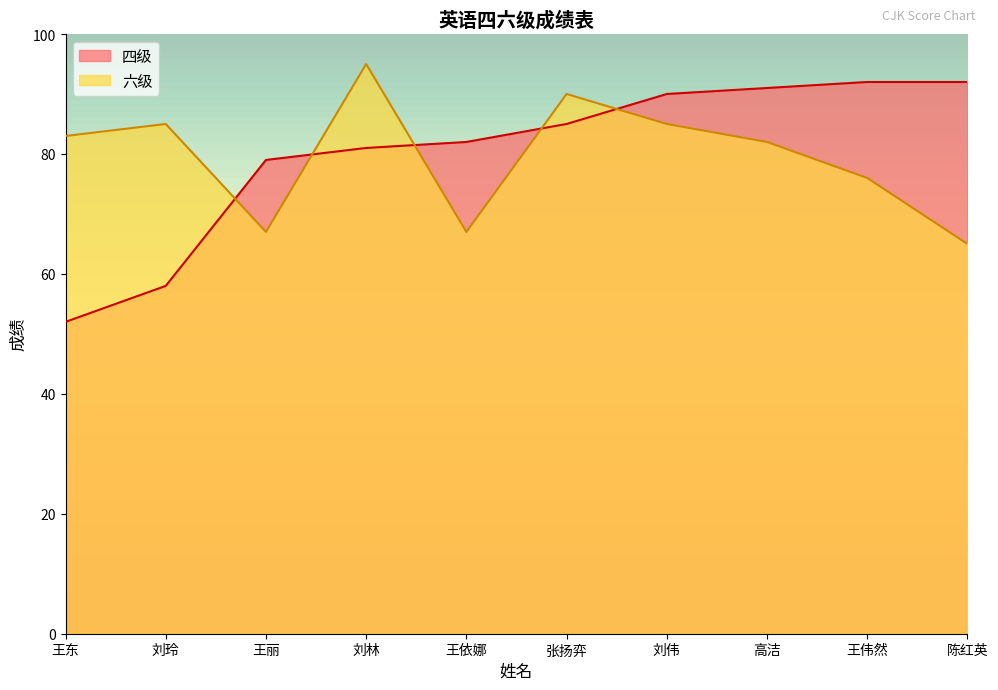

Which category has the highest value in the 六级 series?

刘林